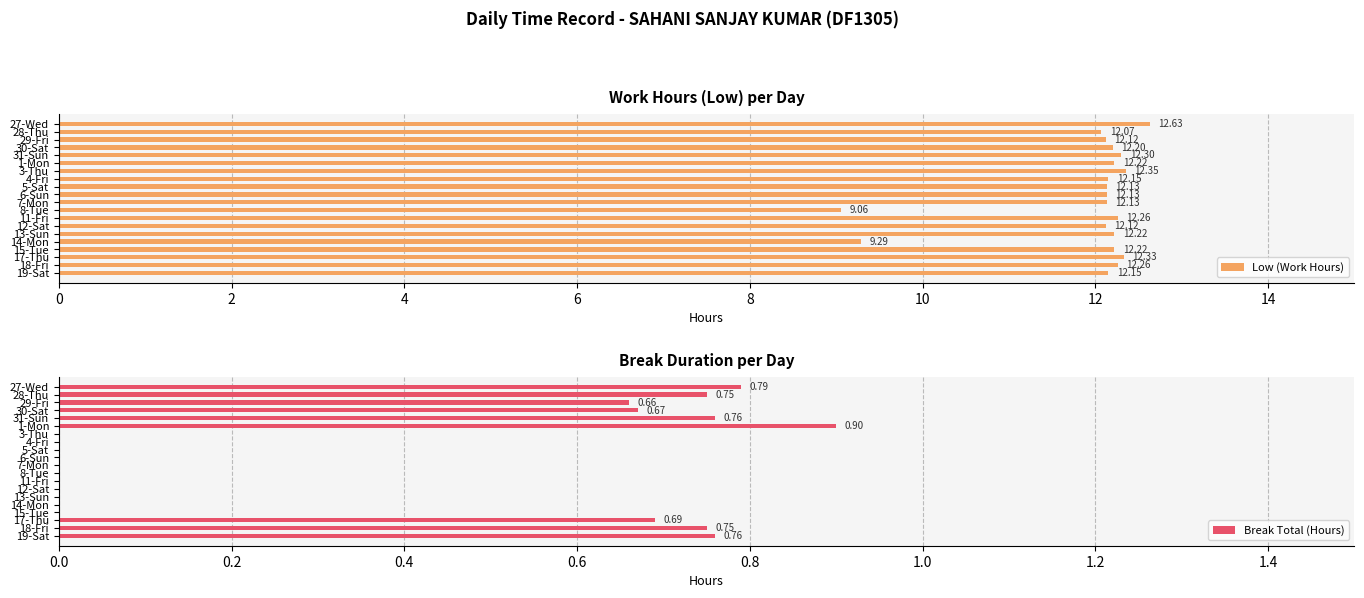

How many categories are shown in the chart?

20